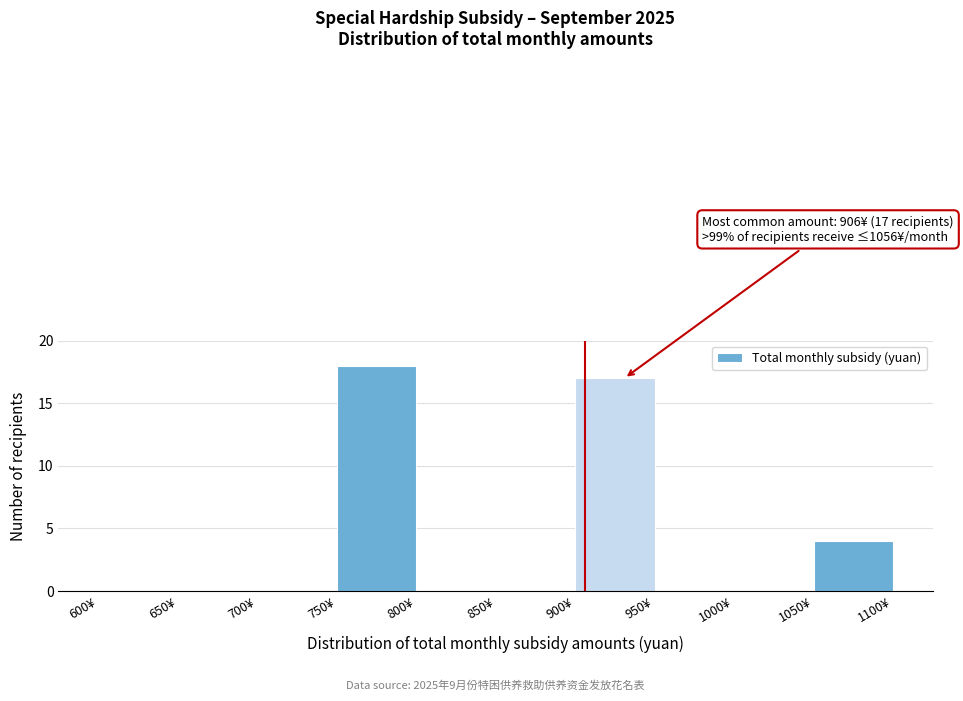

Which range on the x-axis has the tallest bar?

750 to 800